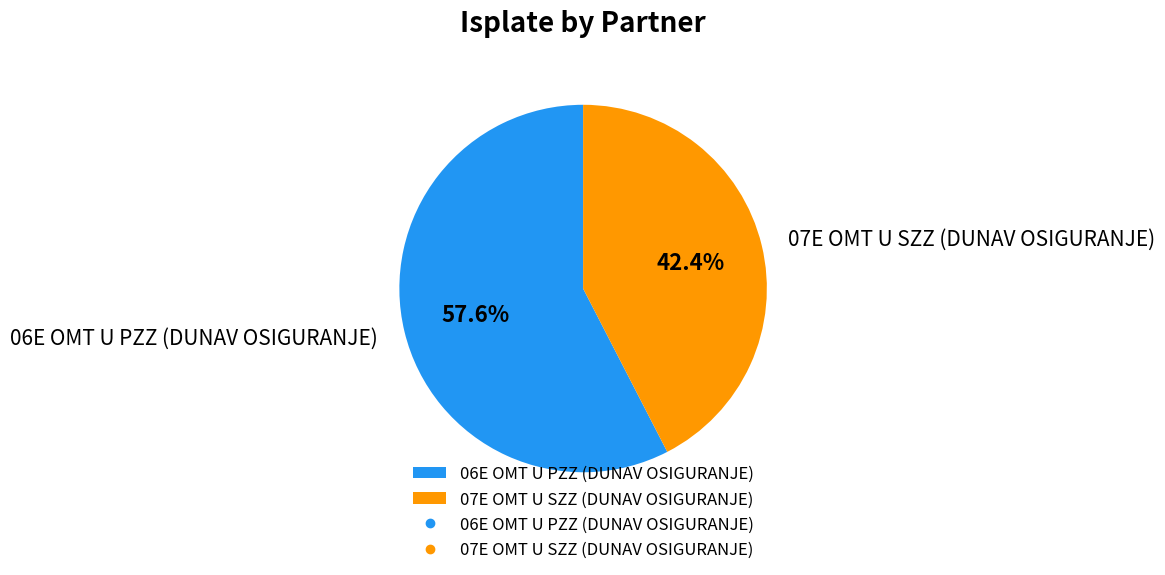

Is it true that 07E OMT U SZZ (DUNAV OSIGURANJE) is 42% of the pie?

True